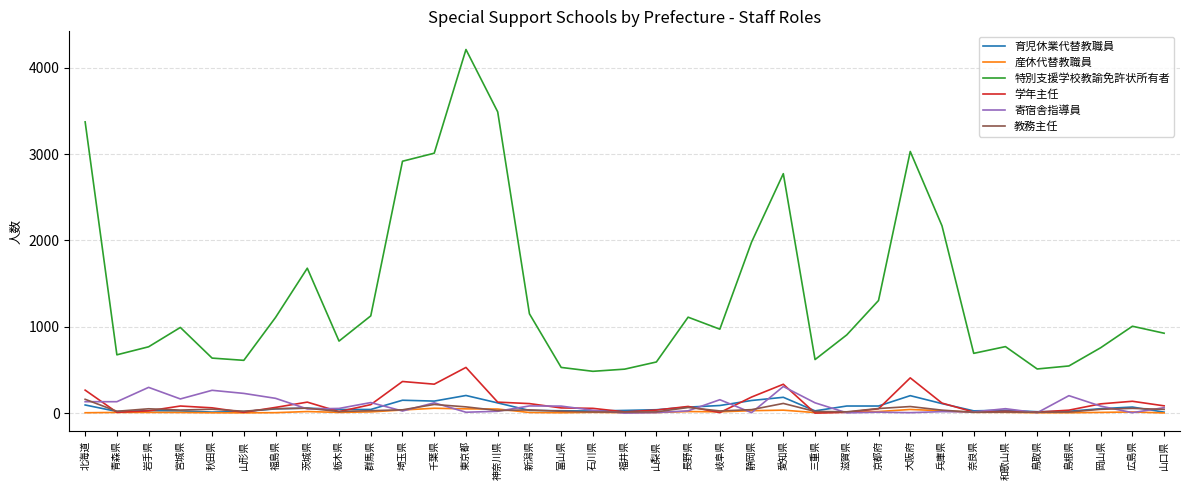

What is the minimum value for 特別支援学校教諭免許状所有者?

484